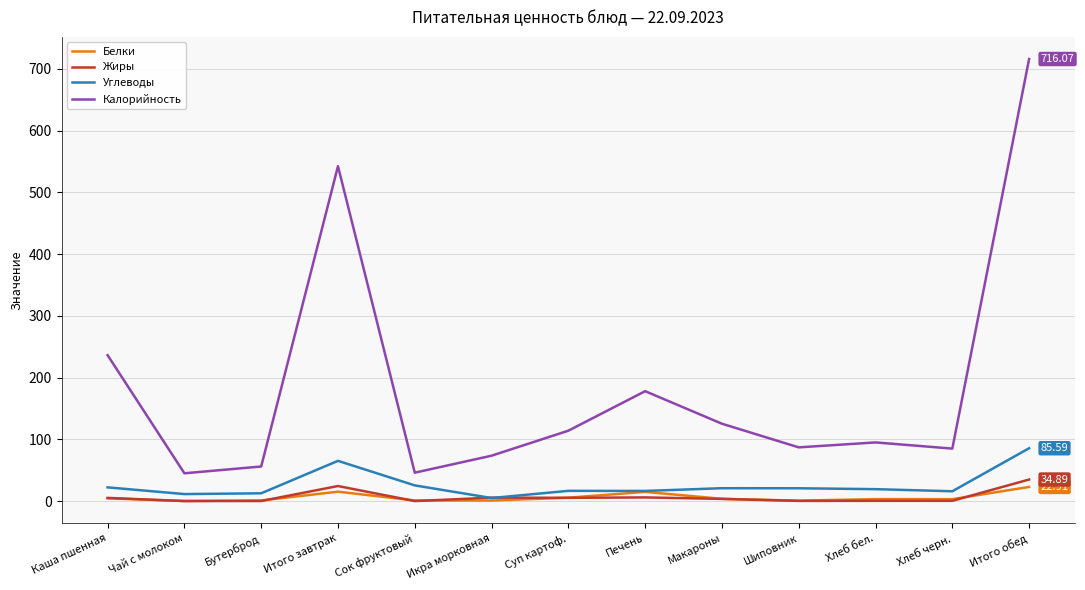

What is the spread (max minus min) of values at Каша пшенная?

231.8